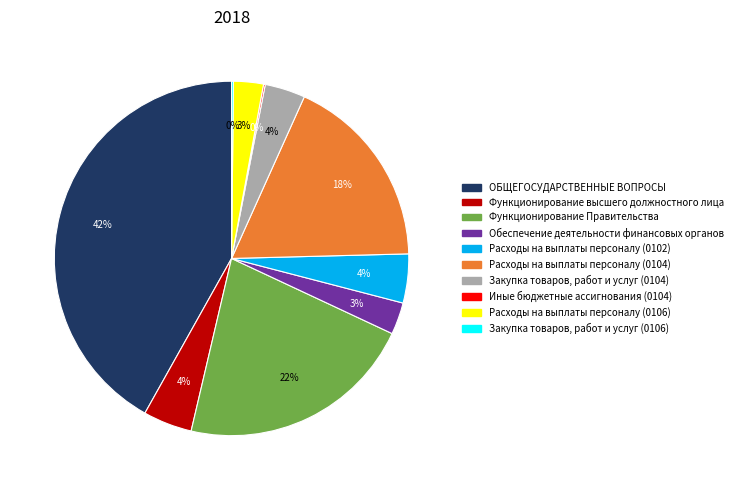

True or false: ОБЩЕГОСУДАРСТВЕННЫЕ ВОПРОСЫ accounts for 56% of the total.

False